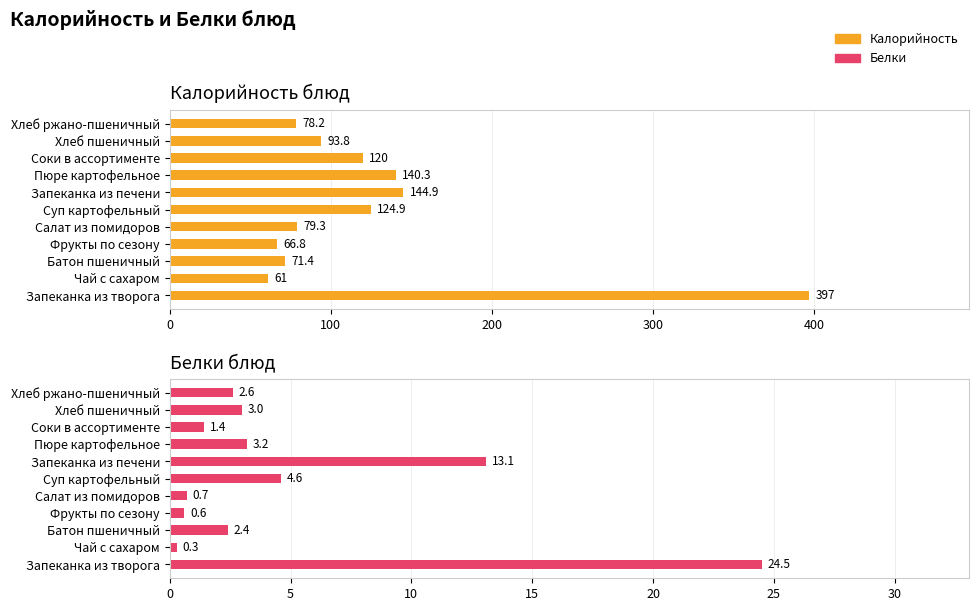

Rank the series by their maximum value, from highest to lowest.

Калорийность, Белки